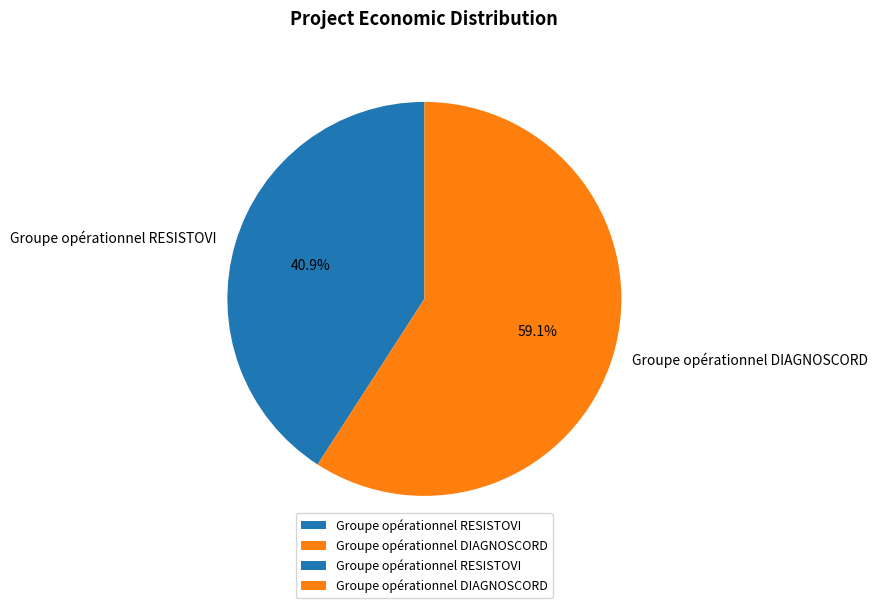

Between Groupe opérationnel DIAGNOSCORD and Groupe opérationnel RESISTOVI, which is larger?

Groupe opérationnel DIAGNOSCORD